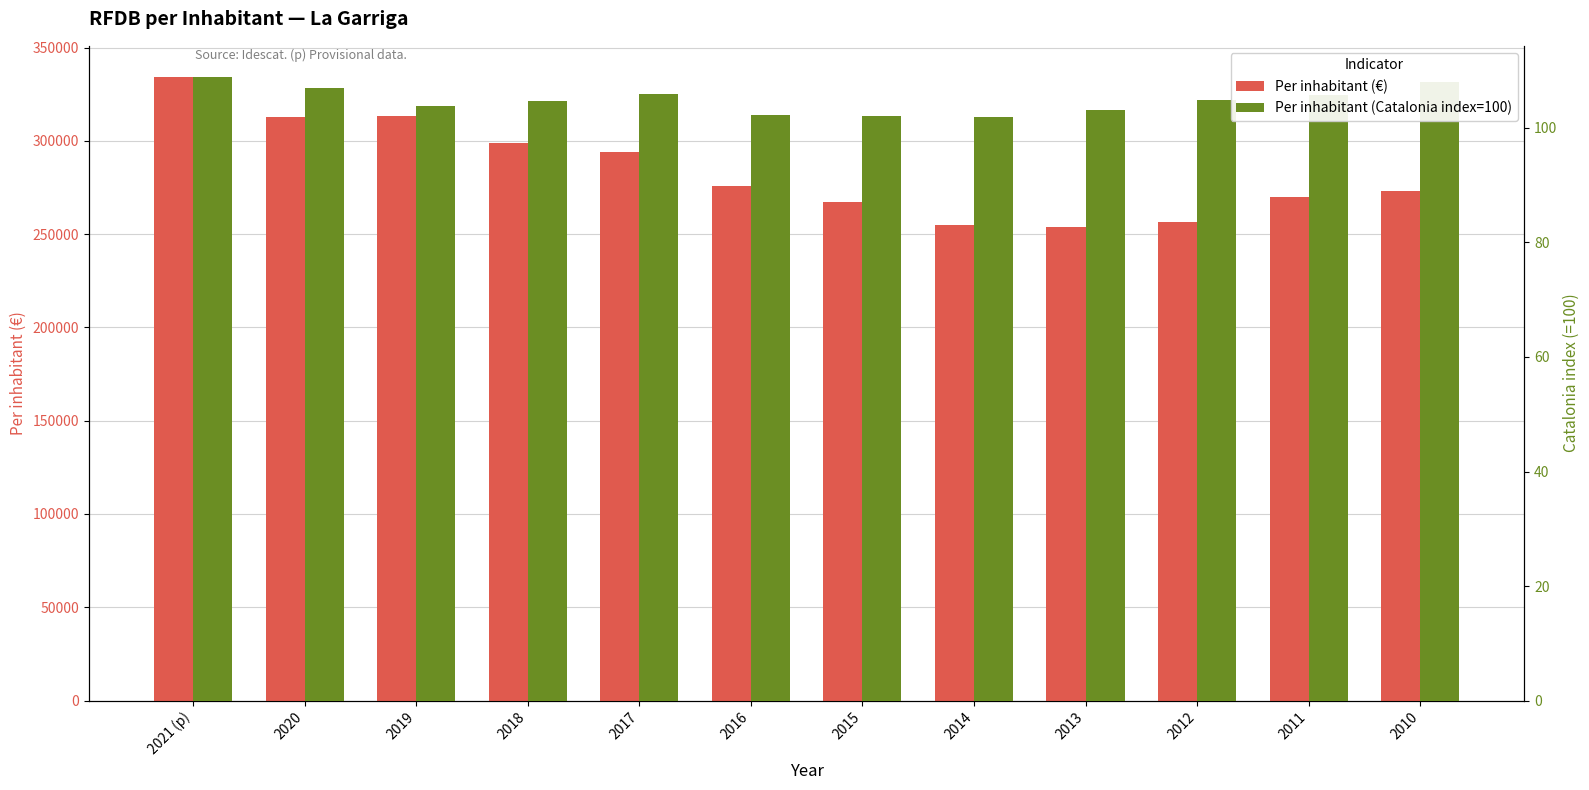

List the series in order of their overall mean, highest first.

Per inhabitant (€), Per inhabitant (Catalonia index=100)